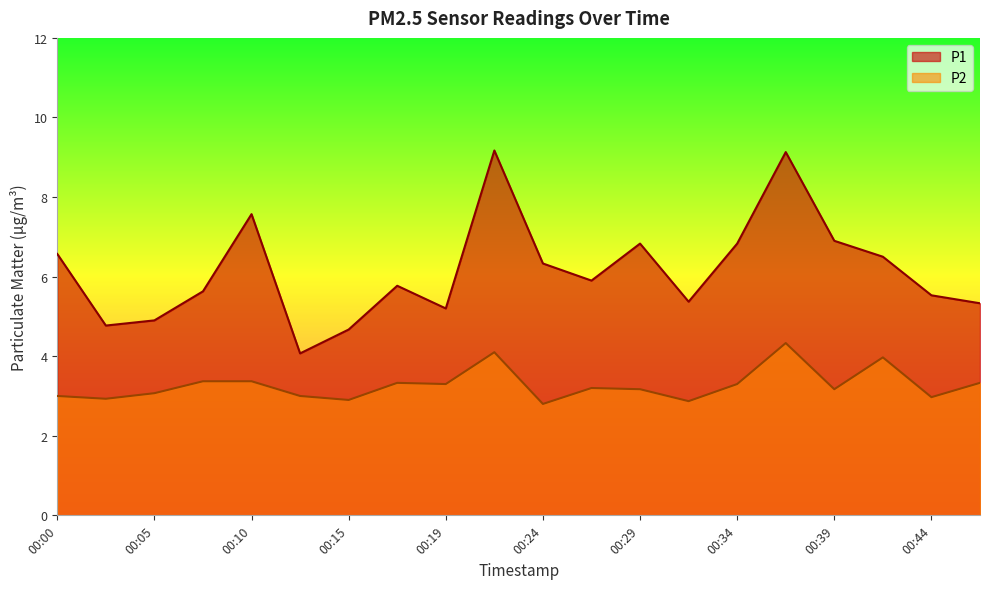

Which series has the largest range (max minus min)?

P1